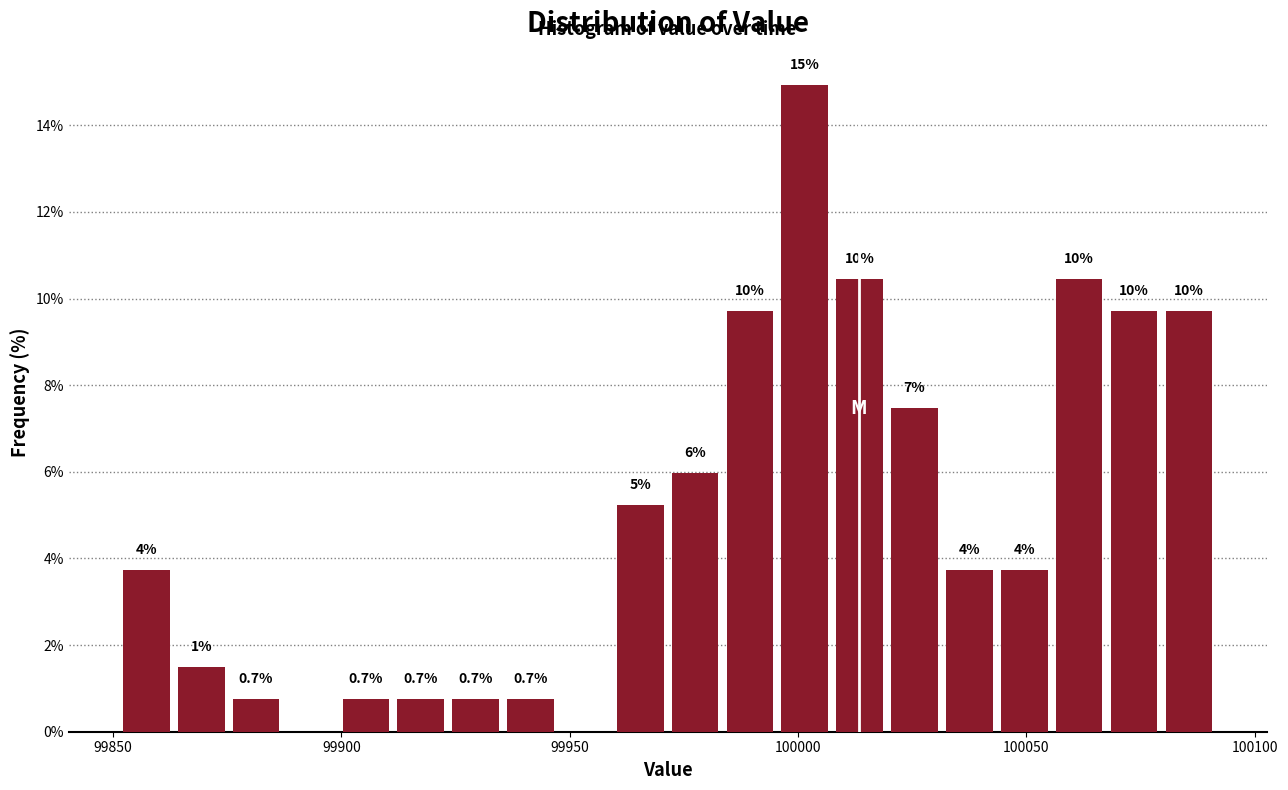

Read against the x-axis, roughly where is the centre of the tallest bar?

100000